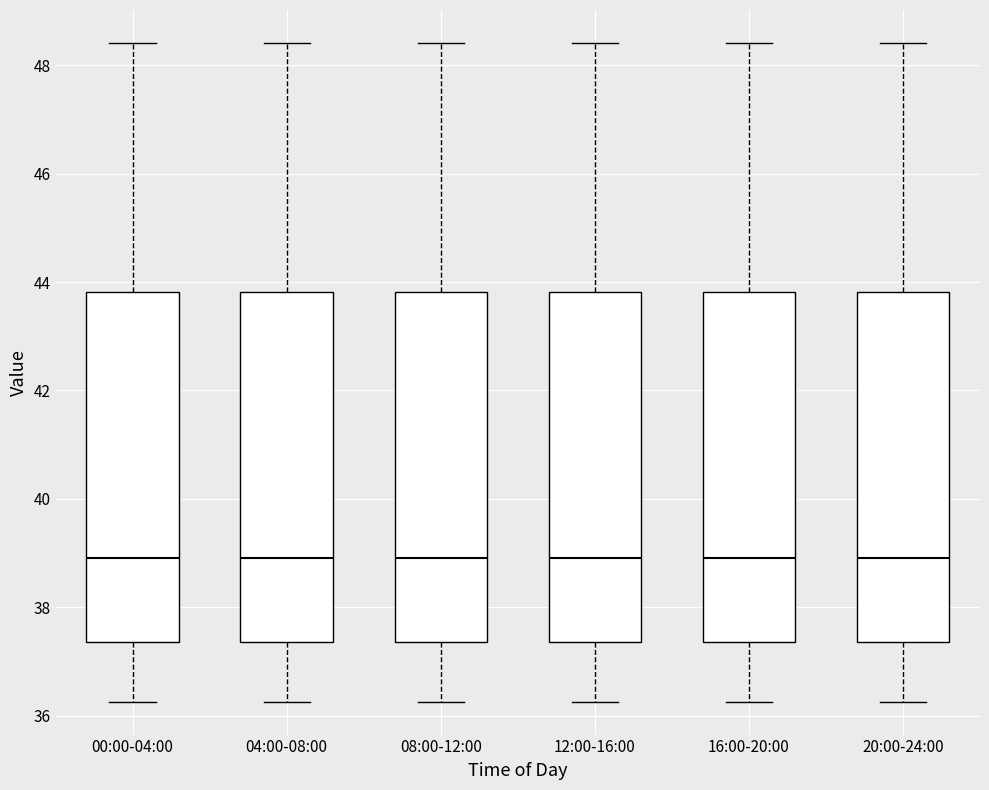

Reading left to right, transcribe this box plot: for each box, give where its median line is, the range the box spans, and where its two whiskers end, as read against the y-axis. The values are not printed on the chart, so give them approximately, as read against the axis.

00:00-04:00: median 39.0, box 37.4 to 43.8, whiskers 36.2 to 48.4
04:00-08:00: median 39.0, box 37.4 to 43.8, whiskers 36.2 to 48.4
08:00-12:00: median 39.0, box 37.4 to 43.8, whiskers 36.2 to 48.4
12:00-16:00: median 39.0, box 37.4 to 43.8, whiskers 36.2 to 48.4
16:00-20:00: median 39.0, box 37.4 to 43.8, whiskers 36.2 to 48.4
20:00-24:00: median 39.0, box 37.4 to 43.8, whiskers 36.2 to 48.4